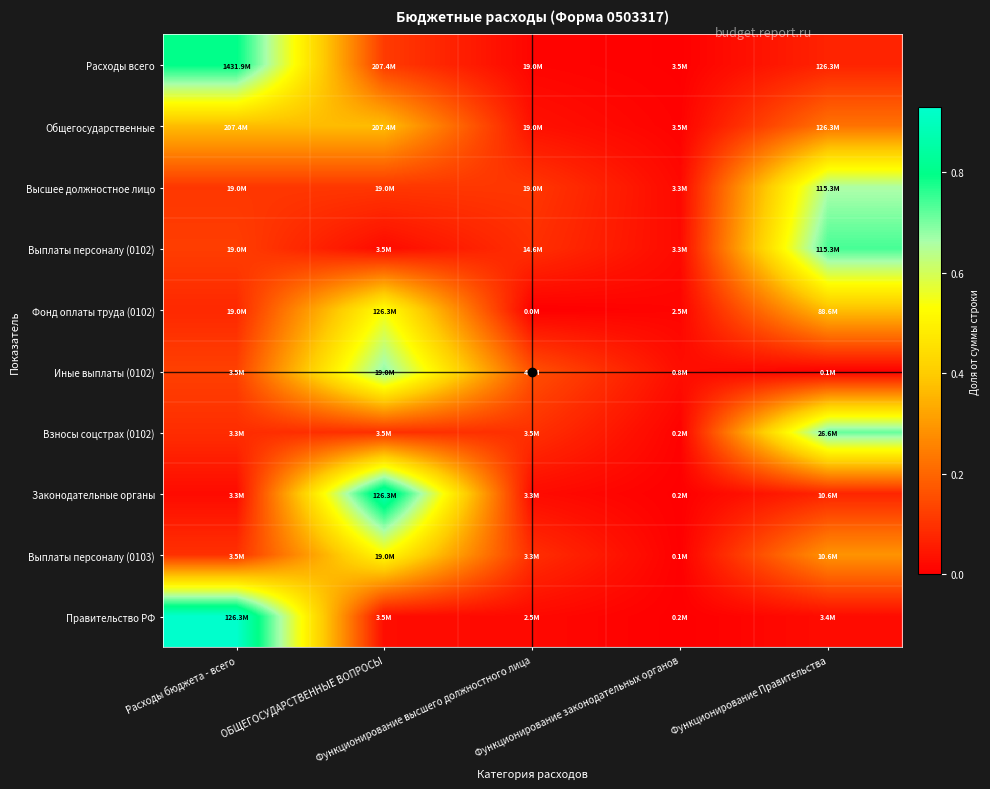

Reading left to right, extract all data points from this chart.

Расходы всего: Расходы бюджета - всего=0.8	ОБЩЕГОСУДАРСТВЕННЫЕ ВОПРОСЫ=0.1	Функционирование высшего должностного лица=0.0	Функционирование законодательных органов=0.0	Функционирование Правительства=0.1
Общегосударственные: Расходы бюджета - всего=0.4	ОБЩЕГОСУДАРСТВЕННЫЕ ВОПРОСЫ=0.4	Функционирование высшего должностного лица=0.0	Функционирование законодательных органов=0.0	Функционирование Правительства=0.2
Высшее должностное лицо: Расходы бюджета - всего=0.1	ОБЩЕГОСУДАРСТВЕННЫЕ ВОПРОСЫ=0.1	Функционирование высшего должностного лица=0.1	Функционирование законодательных органов=0.0	Функционирование Правительства=0.7
Выплаты персоналу (0102): Расходы бюджета - всего=0.1	ОБЩЕГОСУДАРСТВЕННЫЕ ВОПРОСЫ=0.0	Функционирование высшего должностного лица=0.1	Функционирование законодательных органов=0.0	Функционирование Правительства=0.7
Фонд оплаты труда (0102): Расходы бюджета - всего=0.1	ОБЩЕГОСУДАРСТВЕННЫЕ ВОПРОСЫ=0.5	Функционирование высшего должностного лица=0.0	Функционирование законодательных органов=0.0	Функционирование Правительства=0.4
Иные выплаты (0102): Расходы бюджета - всего=0.1	ОБЩЕГОСУДАРСТВЕННЫЕ ВОПРОСЫ=0.7	Функционирование высшего должностного лица=0.2	Функционирование законодательных органов=0.0	Функционирование Правительства=0.0
Взносы соцстрах (0102): Расходы бюджета - всего=0.1	ОБЩЕГОСУДАРСТВЕННЫЕ ВОПРОСЫ=0.1	Функционирование высшего должностного лица=0.1	Функционирование законодательных органов=0.0	Функционирование Правительства=0.7
Законодательные органы: Расходы бюджета - всего=0.0	ОБЩЕГОСУДАРСТВЕННЫЕ ВОПРОСЫ=0.9	Функционирование высшего должностного лица=0.0	Функционирование законодательных органов=0.0	Функционирование Правительства=0.1
Выплаты персоналу (0103): Расходы бюджета - всего=0.1	ОБЩЕГОСУДАРСТВЕННЫЕ ВОПРОСЫ=0.5	Функционирование высшего должностного лица=0.1	Функционирование законодательных органов=0.0	Функционирование Правительства=0.3
Правительство РФ: Расходы бюджета - всего=0.9	ОБЩЕГОСУДАРСТВЕННЫЕ ВОПРОСЫ=0.0	Функционирование высшего должностного лица=0.0	Функционирование законодательных органов=0.0	Функционирование Правительства=0.0